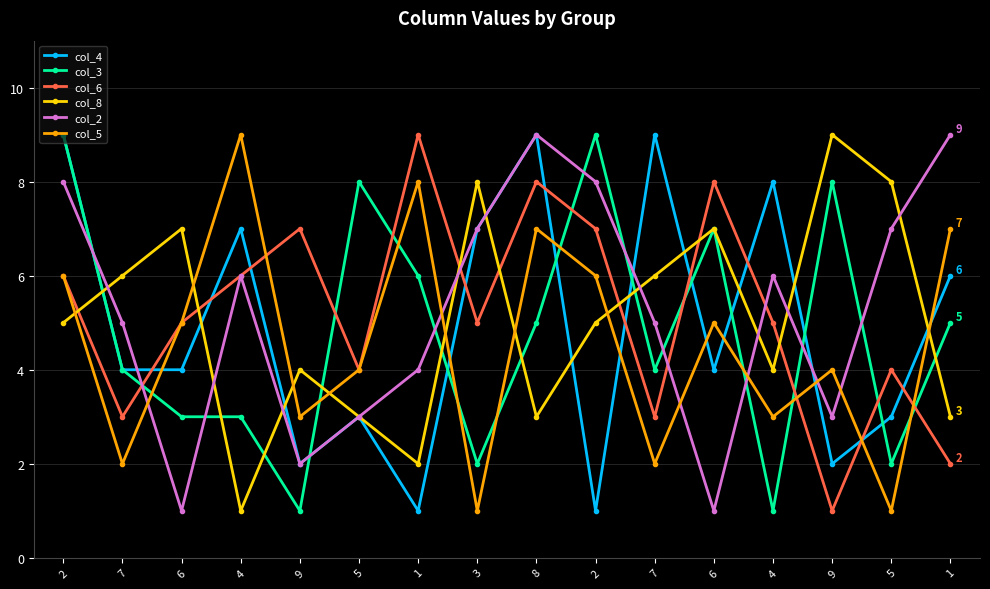

After their last crossing, which series has the higher values: col_4 or col_2?

col_2